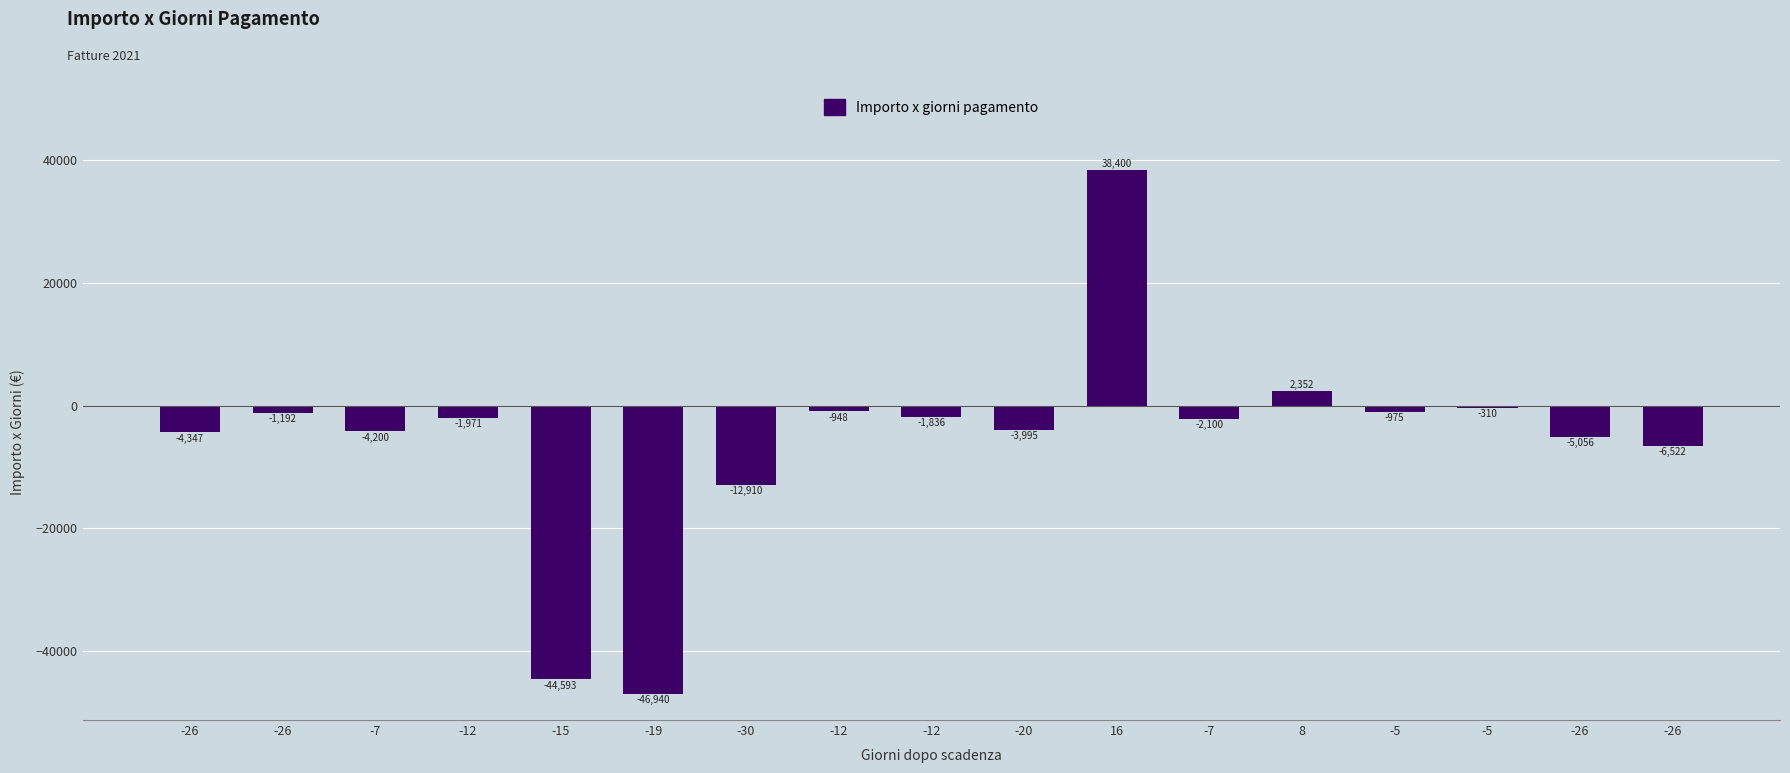

How many bars are there in total?

17